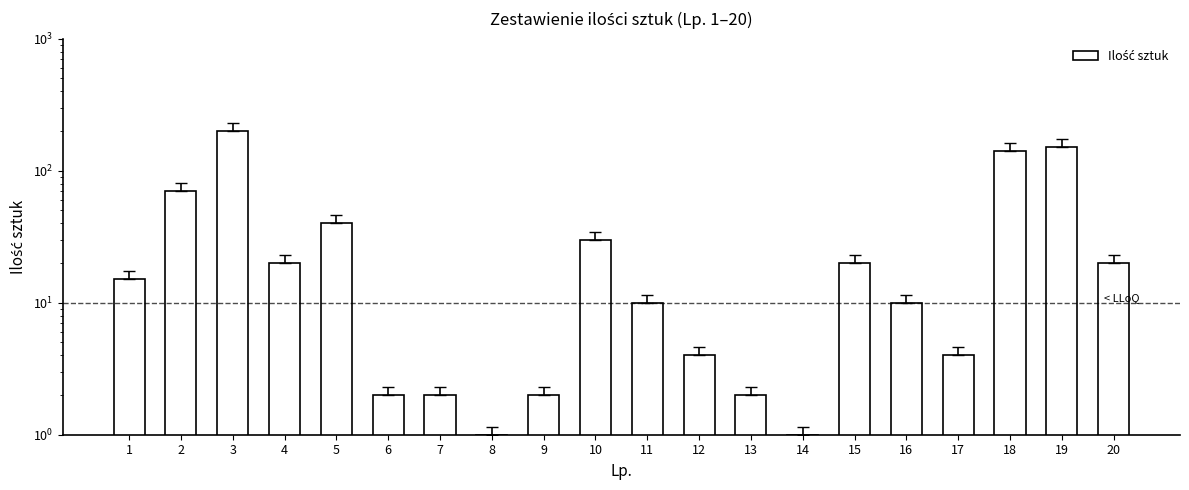

Between 9 and 5, which is larger?

5